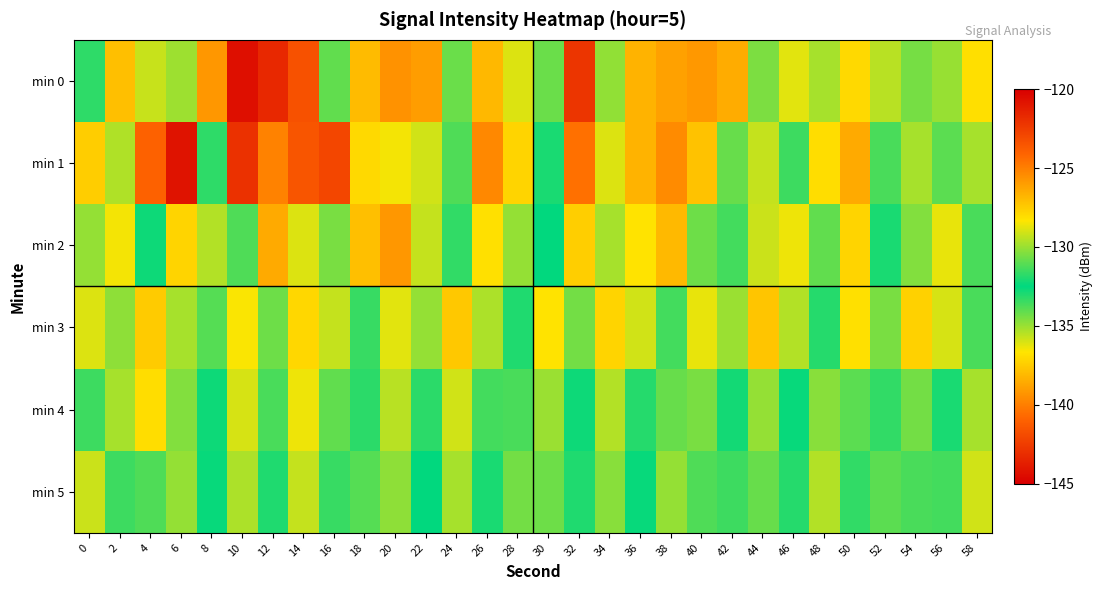

List the series in order of their peak value, highest first.

min 0, min 1, min 2, min 3, min 4, min 5